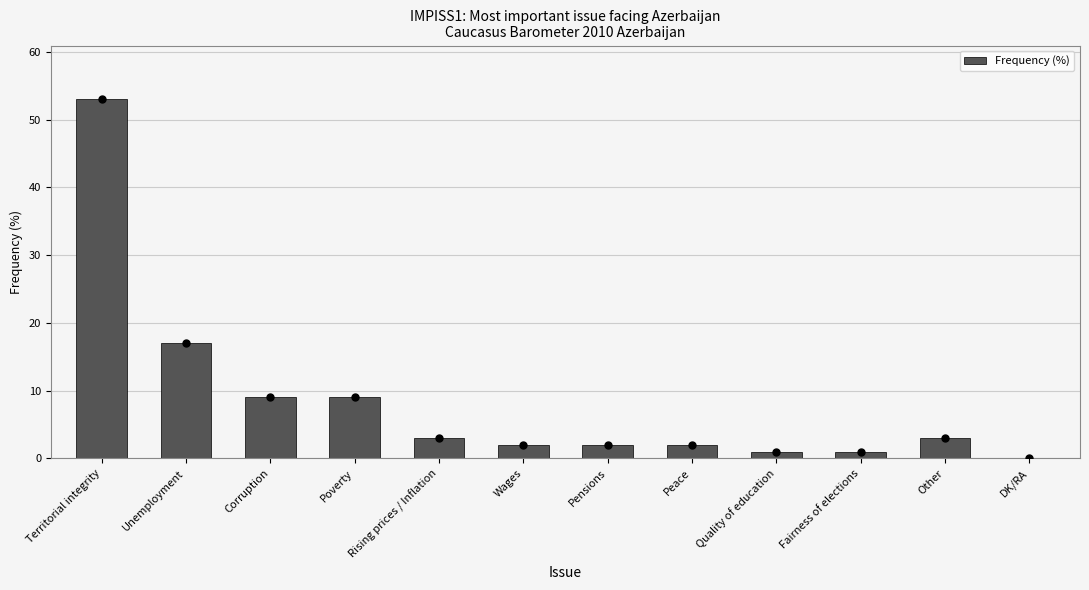

Approximately how many times larger is the value at Territorial integrity compared to Other?

17.7